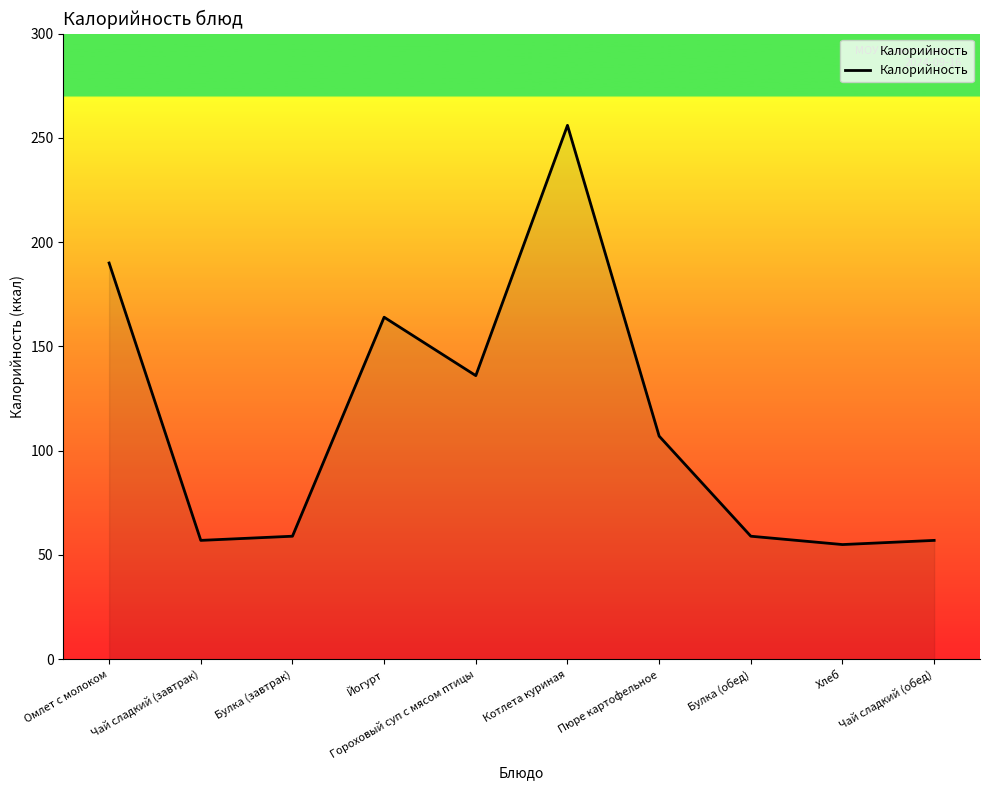

How many lines are shown in the chart?

1